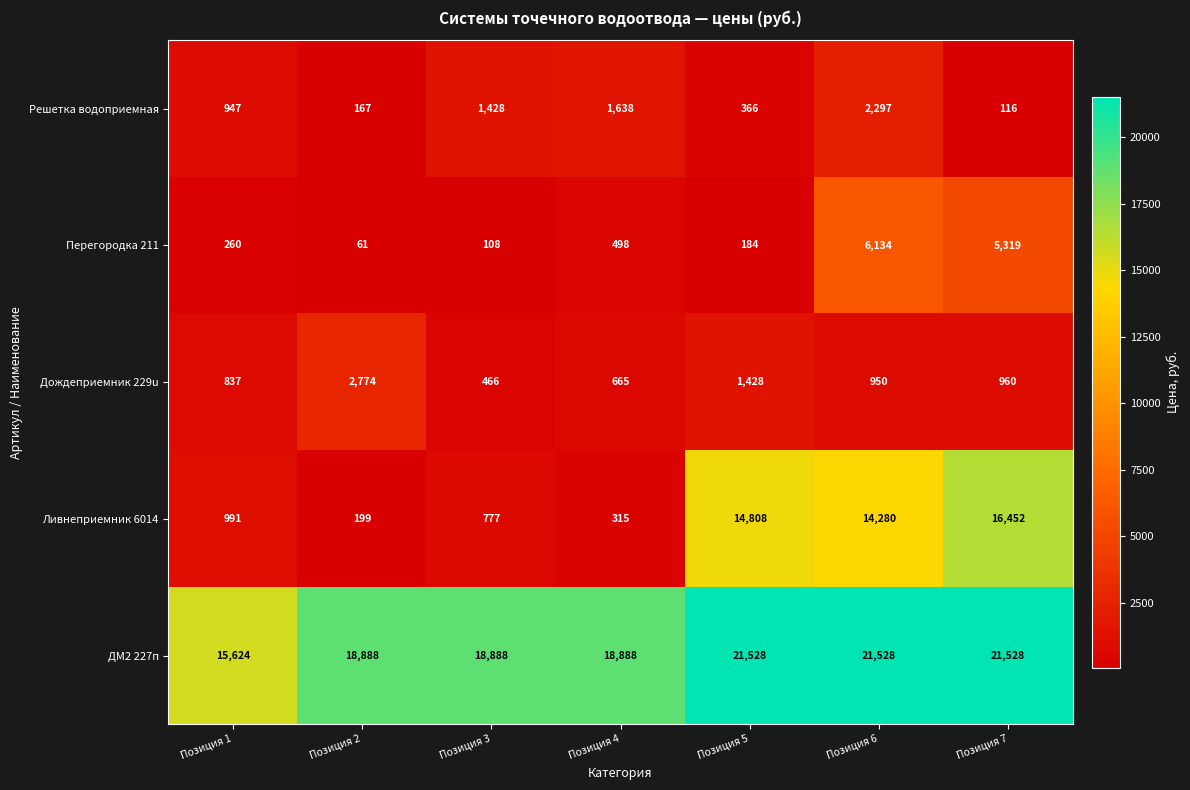

What is the sum of the Дождеприемник 229u values at Позиция 3 and Позиция 5?

1894